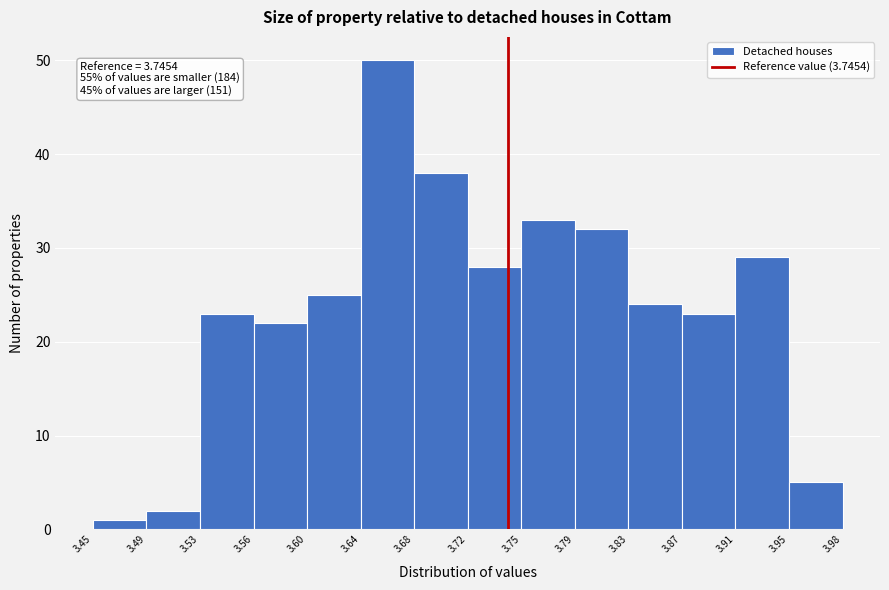

Over which range of the x-axis is the bar tallest?

3.64 to 3.68